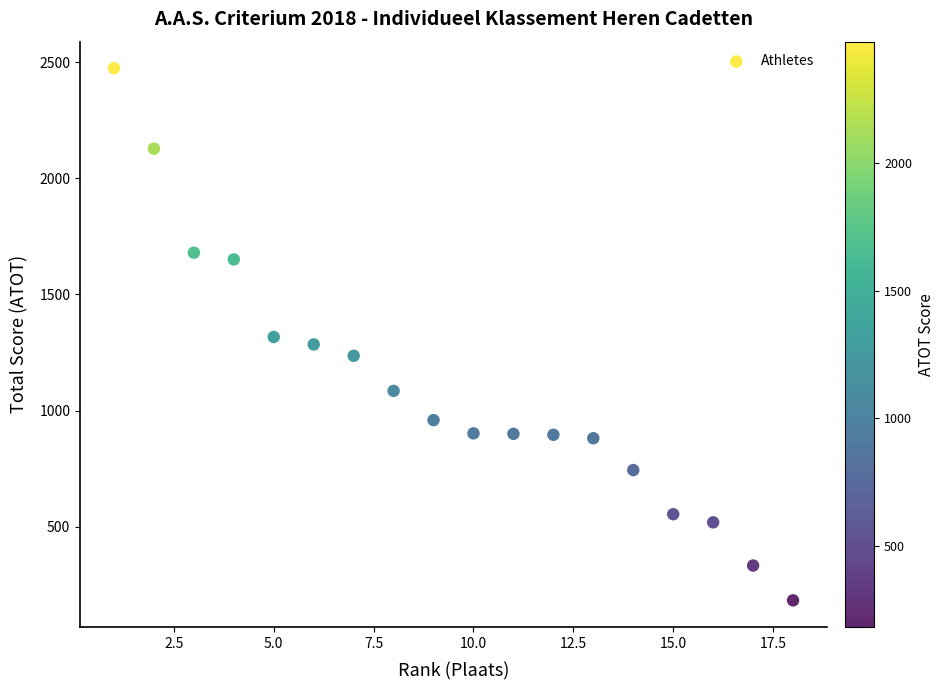

What is the range of X values (max minus min)?

17